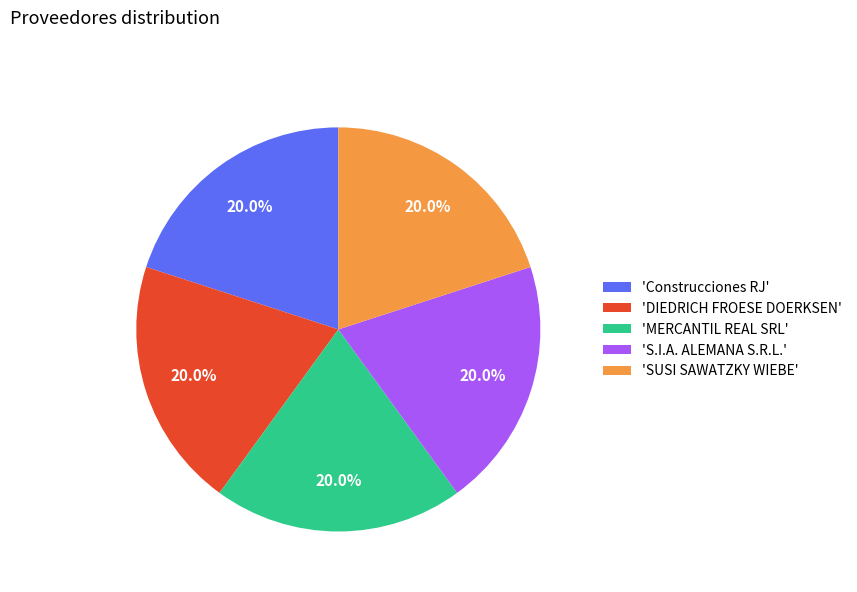

Does 'DIEDRICH FROESE DOERKSEN' account for over 50% of the chart?

No